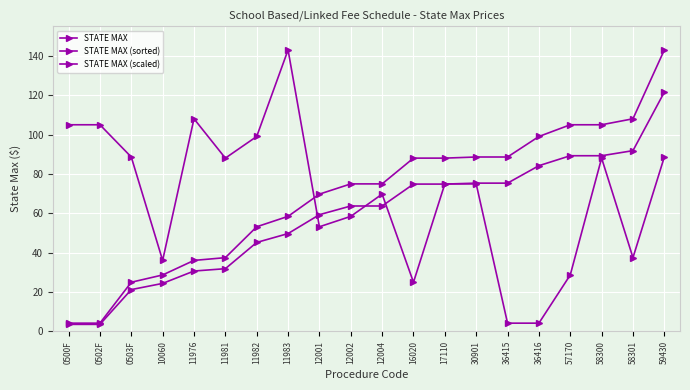

What is the label of the 15th point from the right?

11981